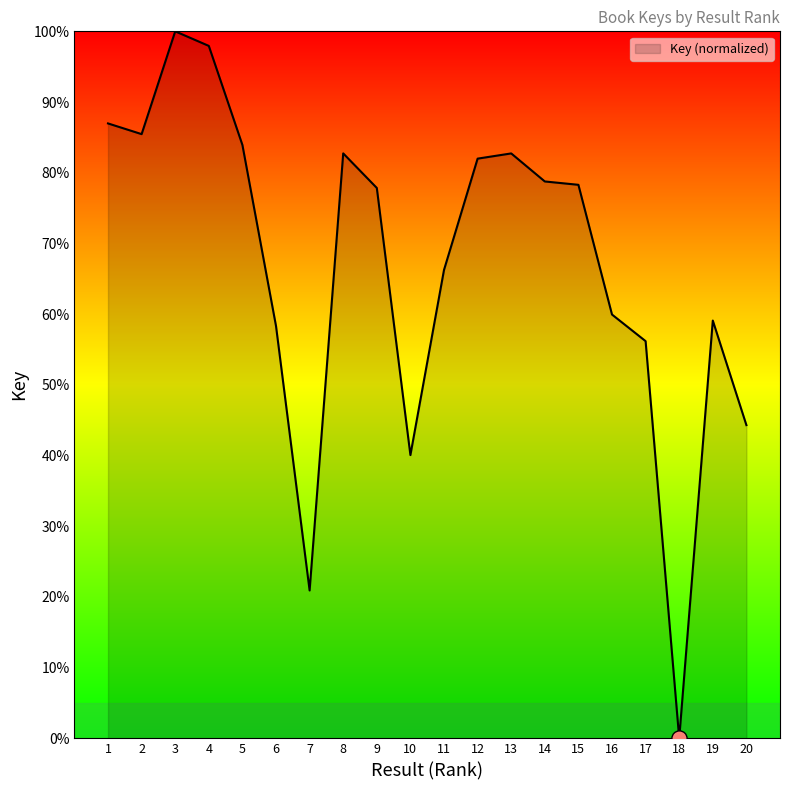

Approximately how many times larger is the value at 14 compared to 2?

0.9